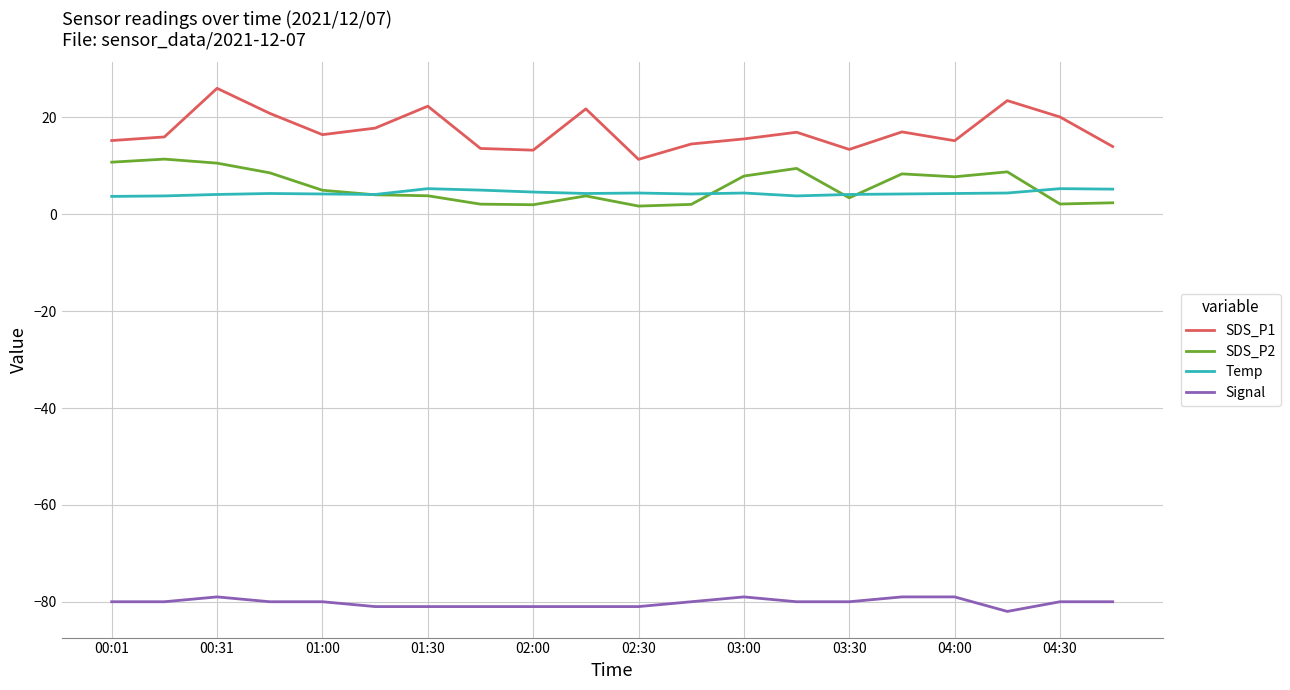

How many lines are shown in the chart?

4